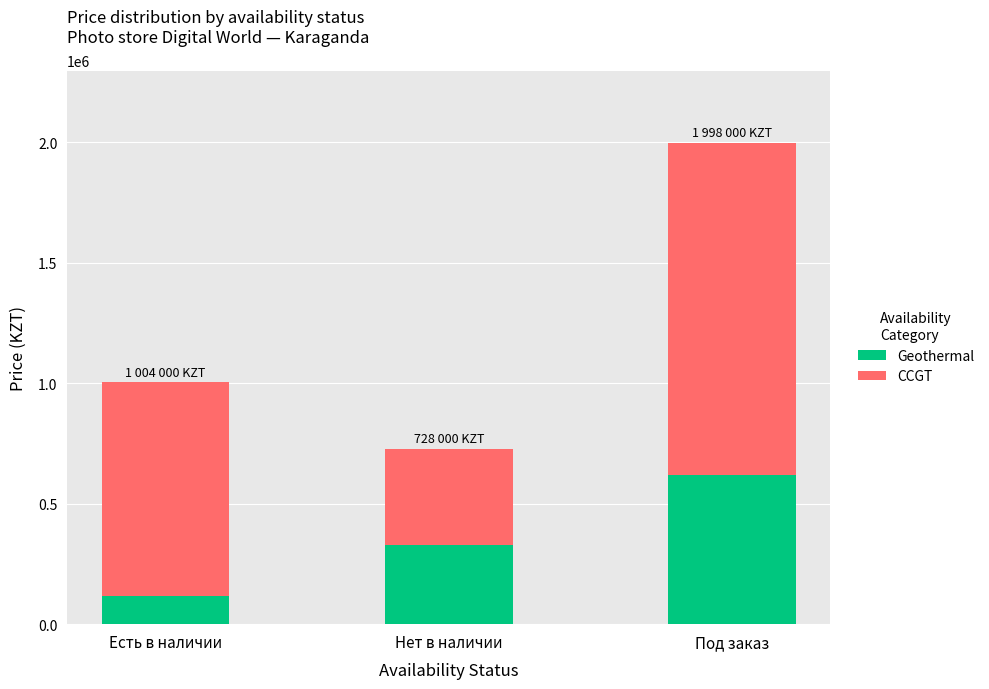

Count the number of categories in the chart.

3